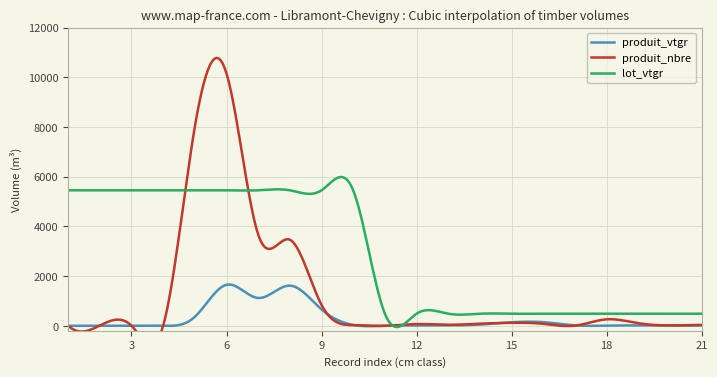

Where is produit_nbre nearest to the value 5078?

7